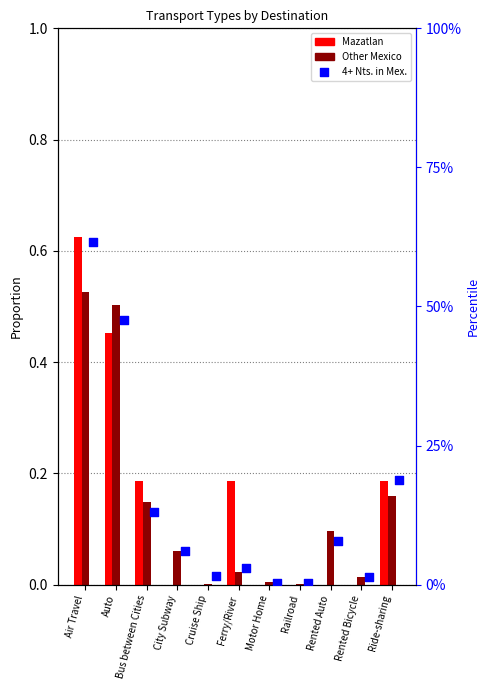

Which series has the widest spread of Y values?

Mazatlan